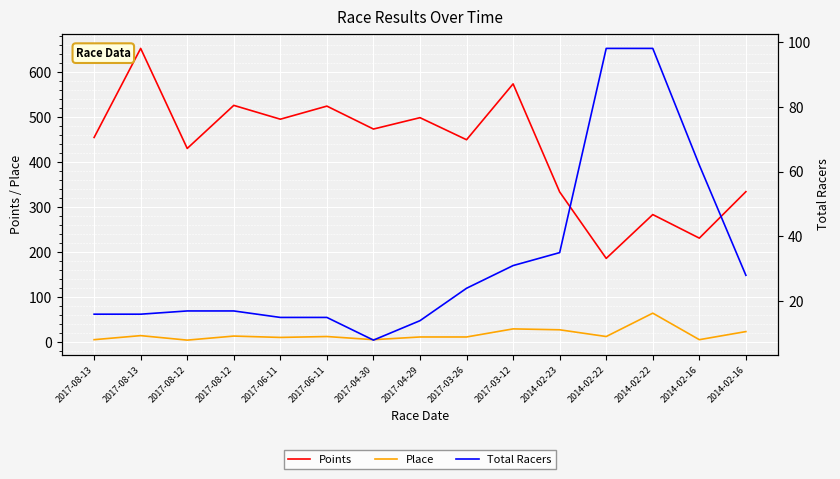

List the series in order of their peak value, lowest first.

Place, Total Racers, Points